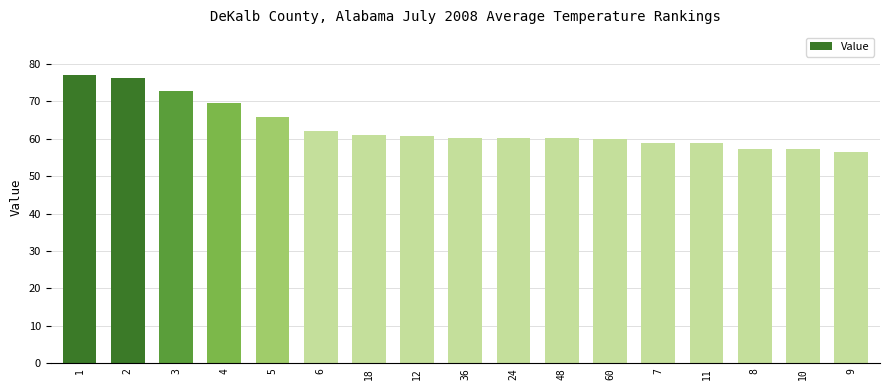

What position from the left is 5?

5